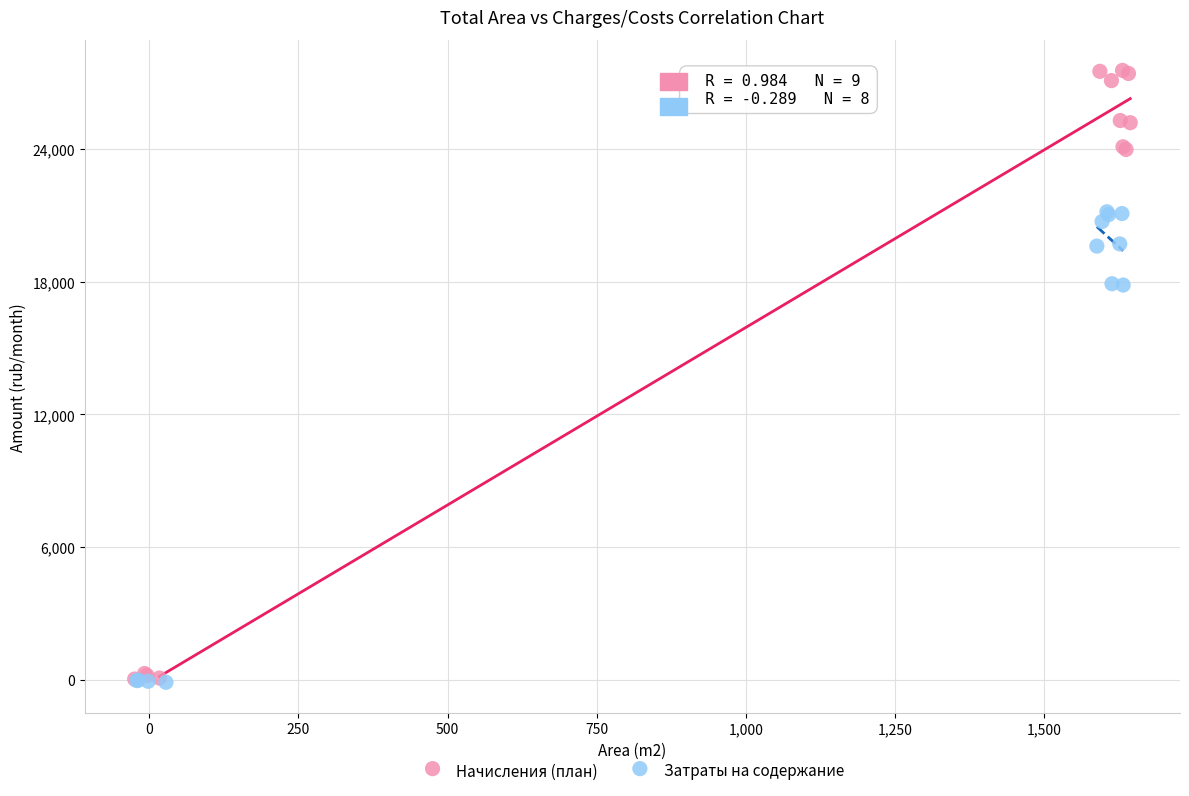

What are all the series names shown in the legend?

Начисления (план), Затраты на содержание